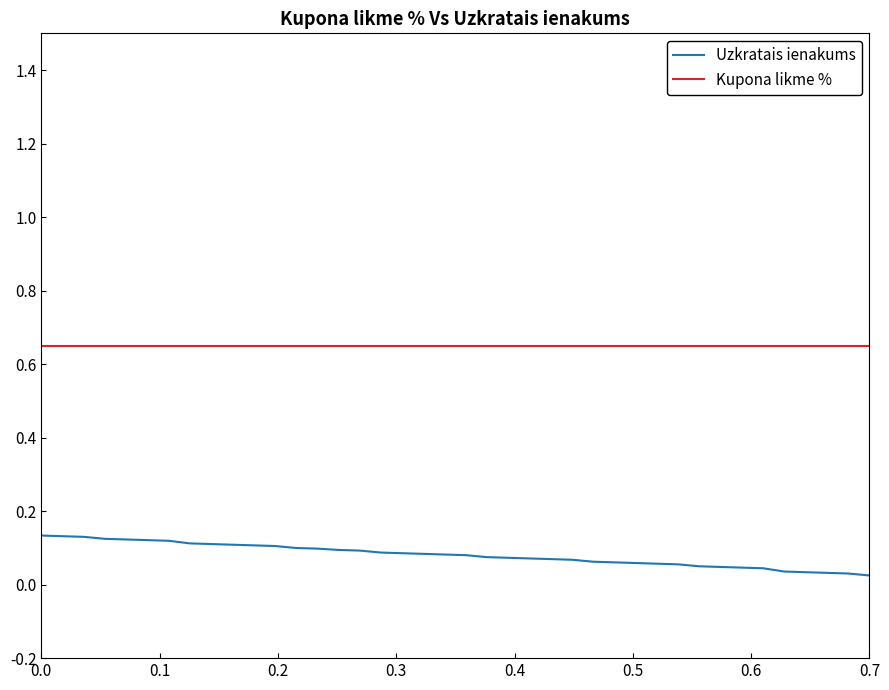

List the series in order of their peak value, highest first.

Kupona likme %, Uzkratais ienakums